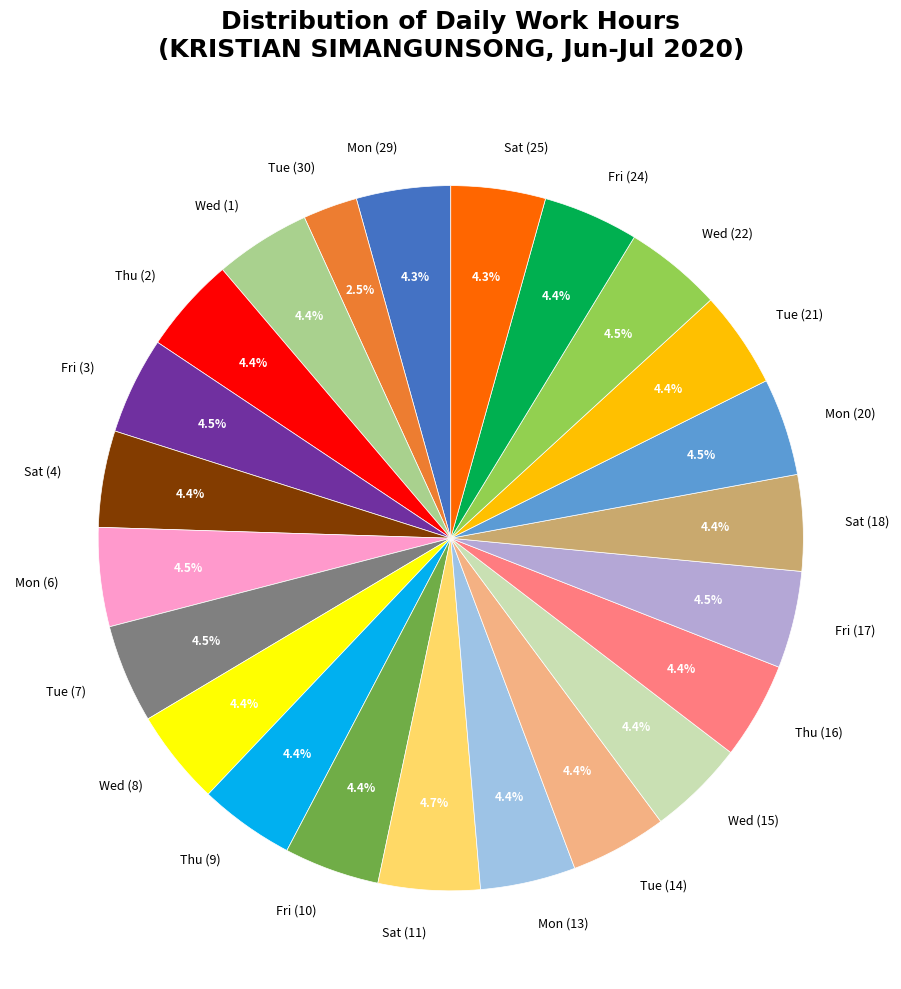

Does Fri (17) account for over 50% of the chart?

No